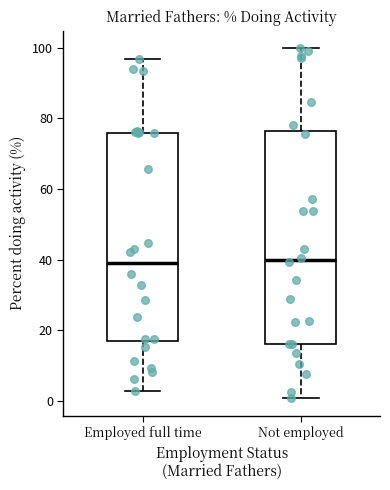

Where does the median line of the box for Employed full time sit on the y-axis? The values are not printed on the chart, so give them approximately, as read against the axis.

38